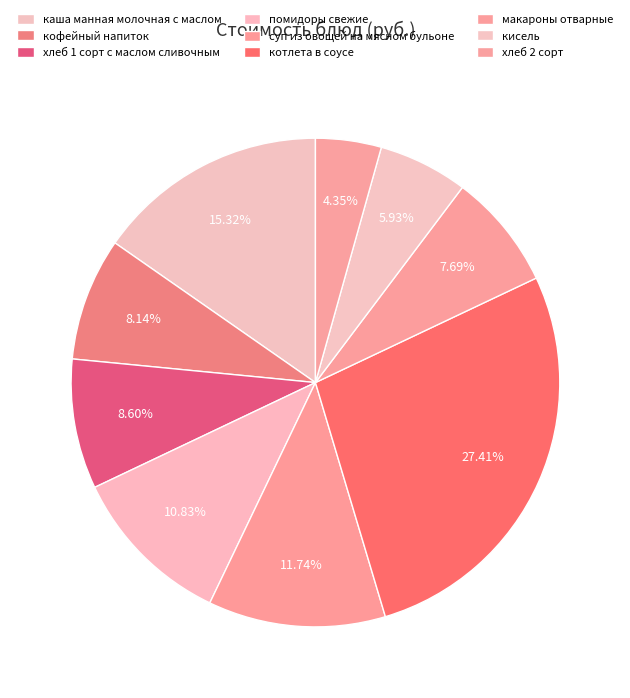

The хлеб 2 сорт slice represents 4% of the pie. True or false?

True